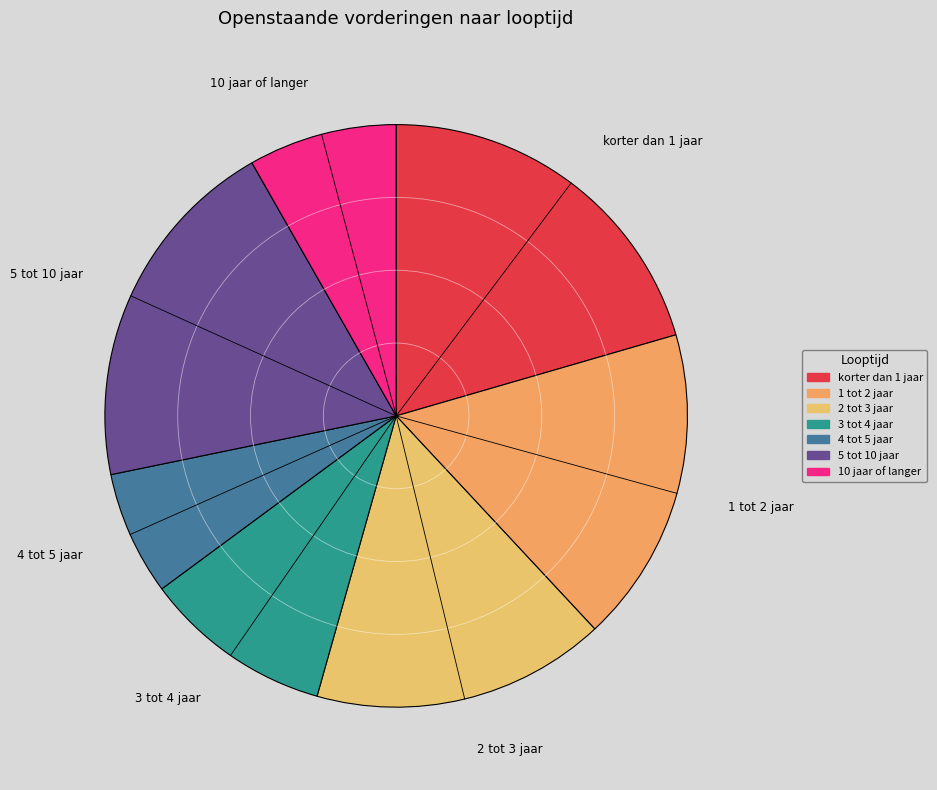

Combined, do 5 tot 10 jaar and 3 tot 4 jaar account for over 50%?

No